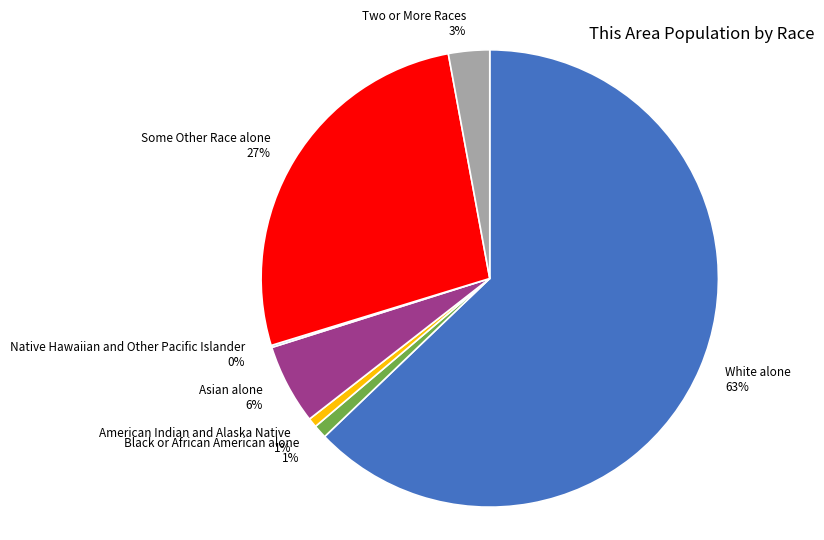

Between Two or More Races and Some Other Race alone, which is larger?

Some Other Race alone